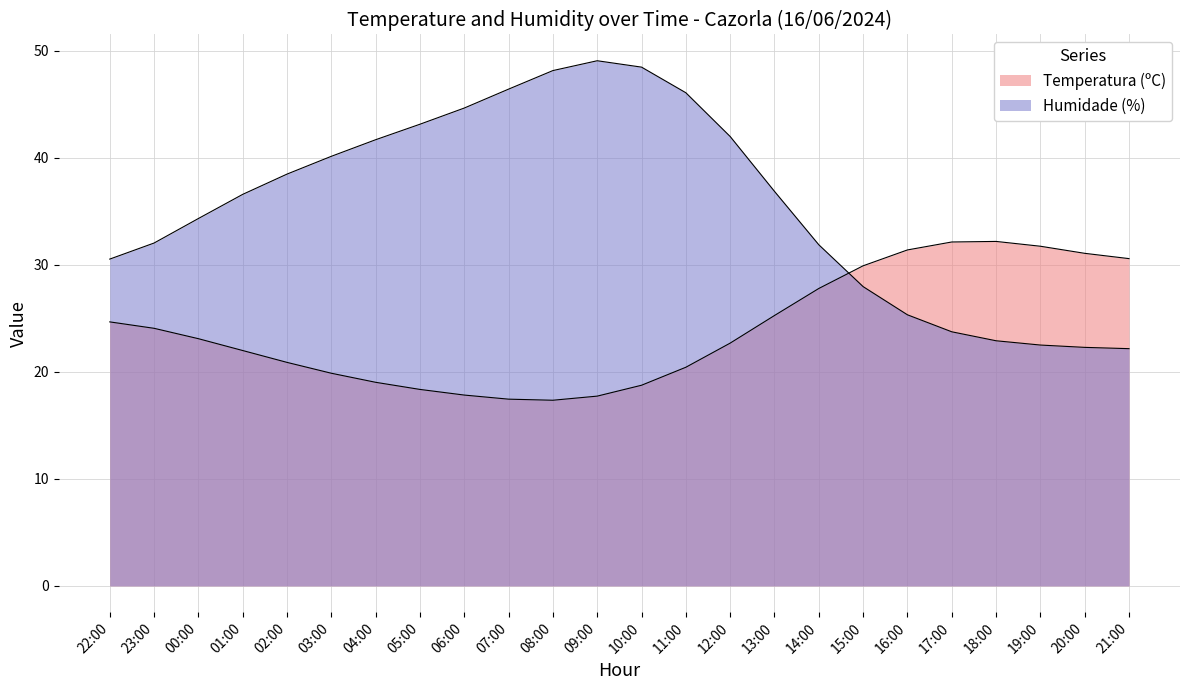

What is the label of the 15th point from the left?

12:00